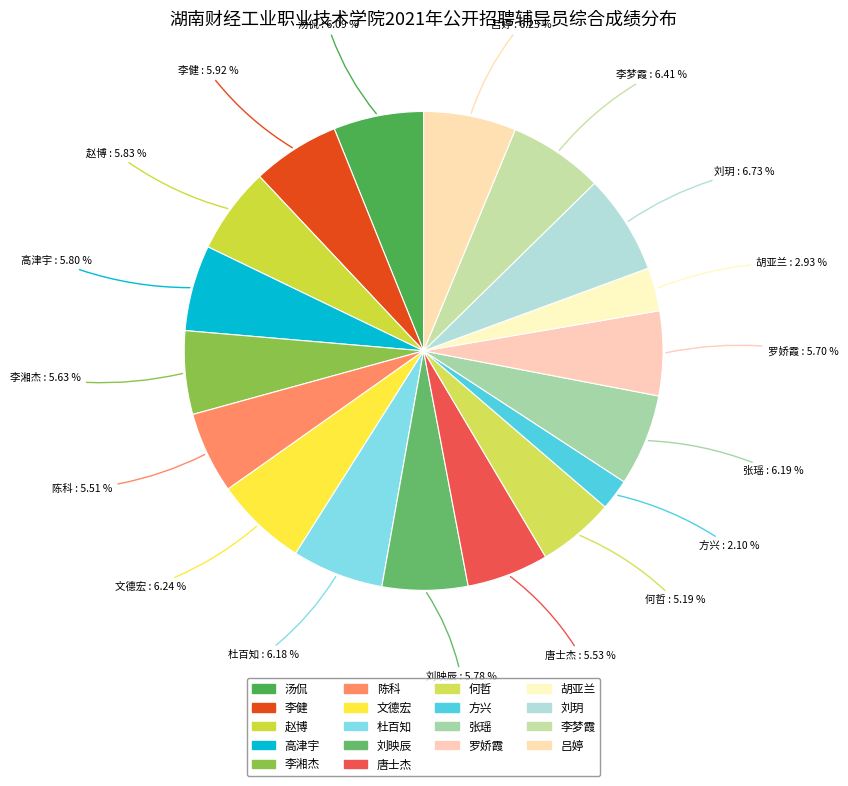

Rank the categories by value from highest to lowest.

刘玥, 李梦霞, 吕婷, 文德宏, 张瑶, 杜百知, 汤侃, 李健, 赵博, 高津宇, 刘映辰, 罗娇霞, 李湘杰, 唐士杰, 陈科, 何哲, 胡亚兰, 方兴